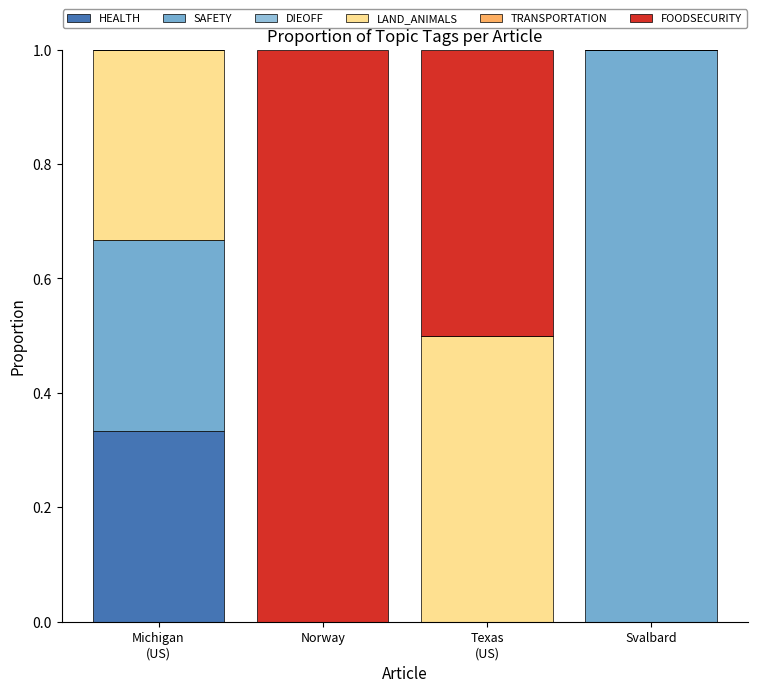

At how many categories does at least one series exceed 0?

4